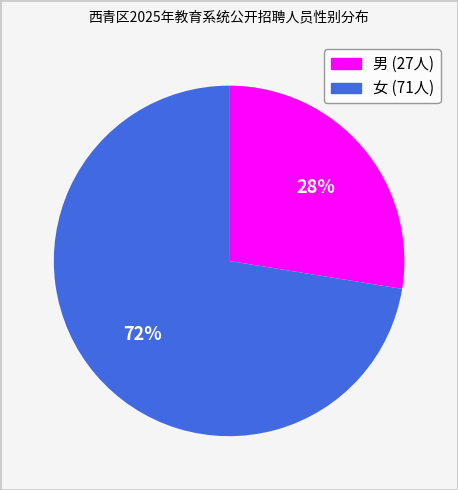

What percentage is the 男 slice, to the nearest percent?

28%